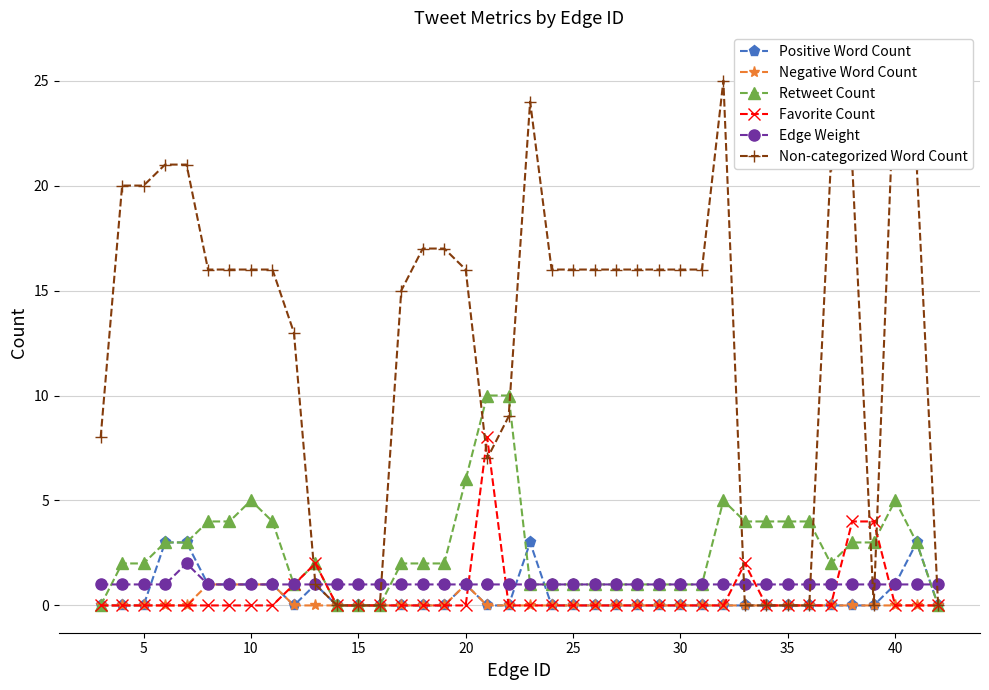

True or false: Non-categorized Word Count has more than 2 interior local peaks.

True